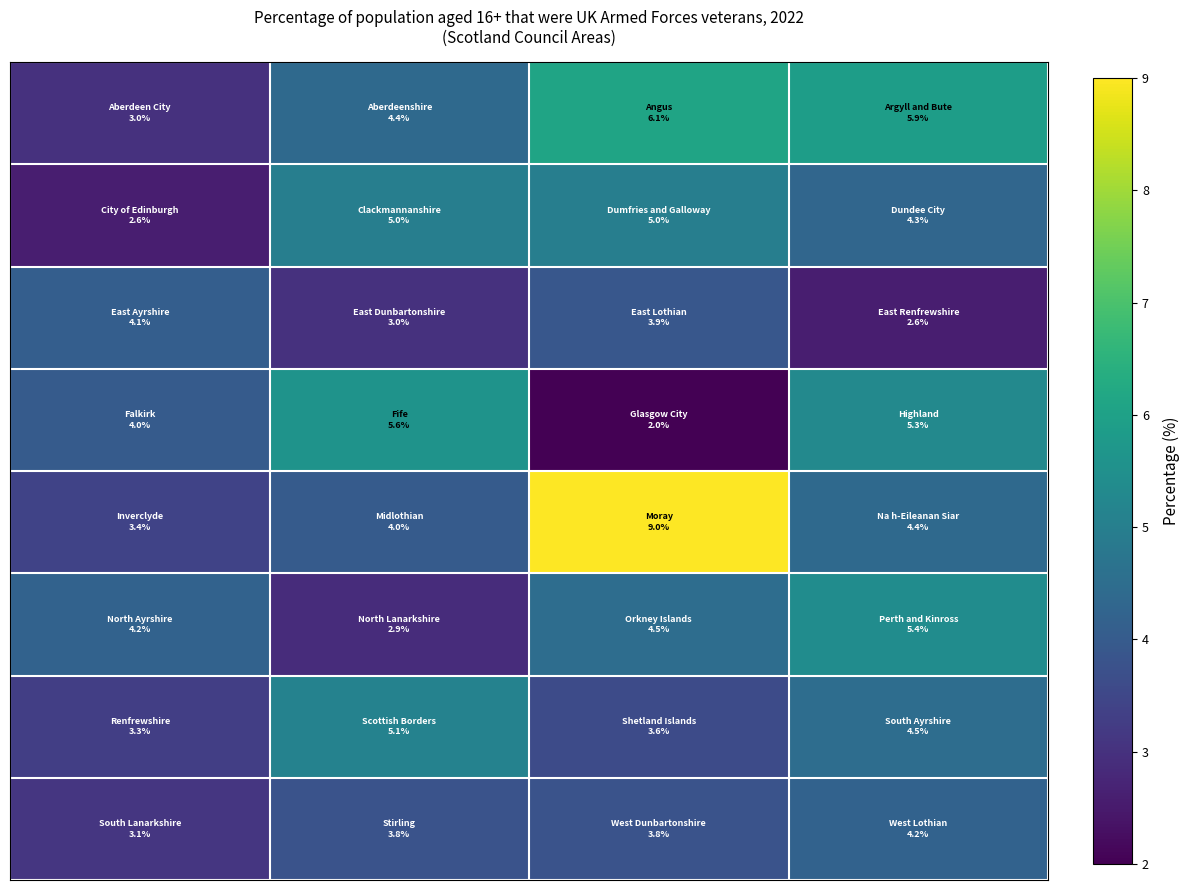

At how many categories does at least one series exceed 6?

1